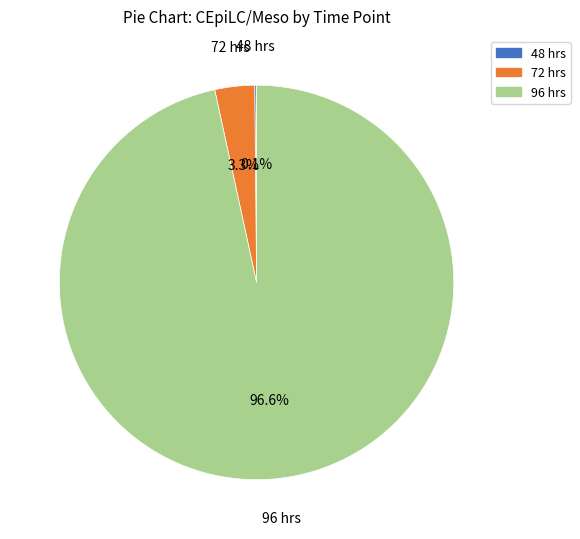

What percentage is the 96 hrs slice, to the nearest percent?

97%